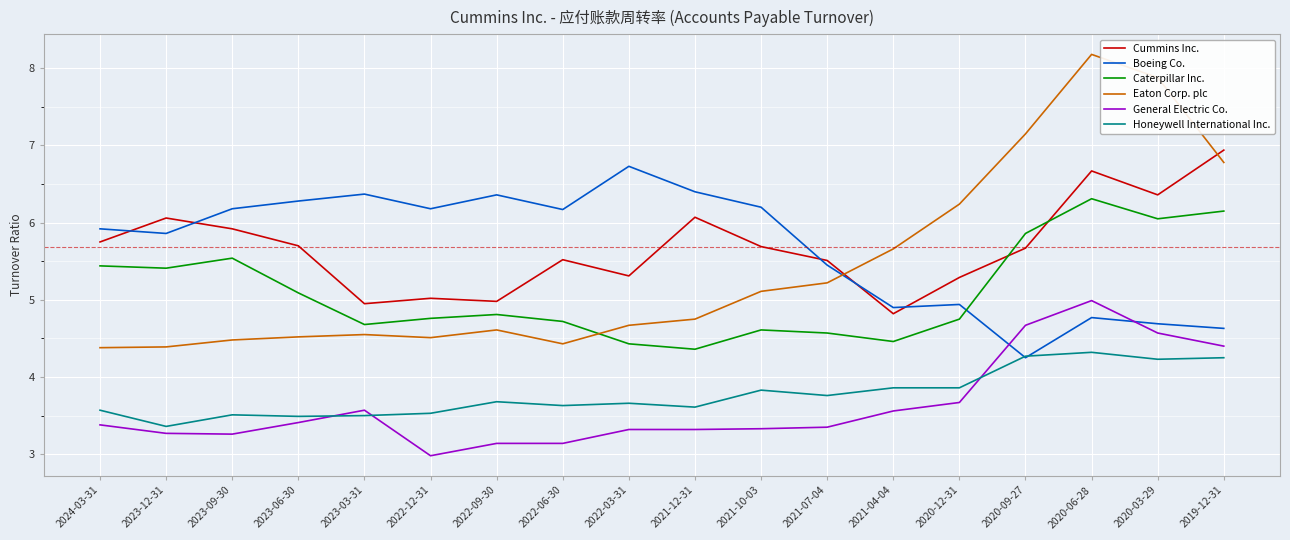

What is the difference between the maximum and second lowest values in the Caterpillar Inc. series?

1.9